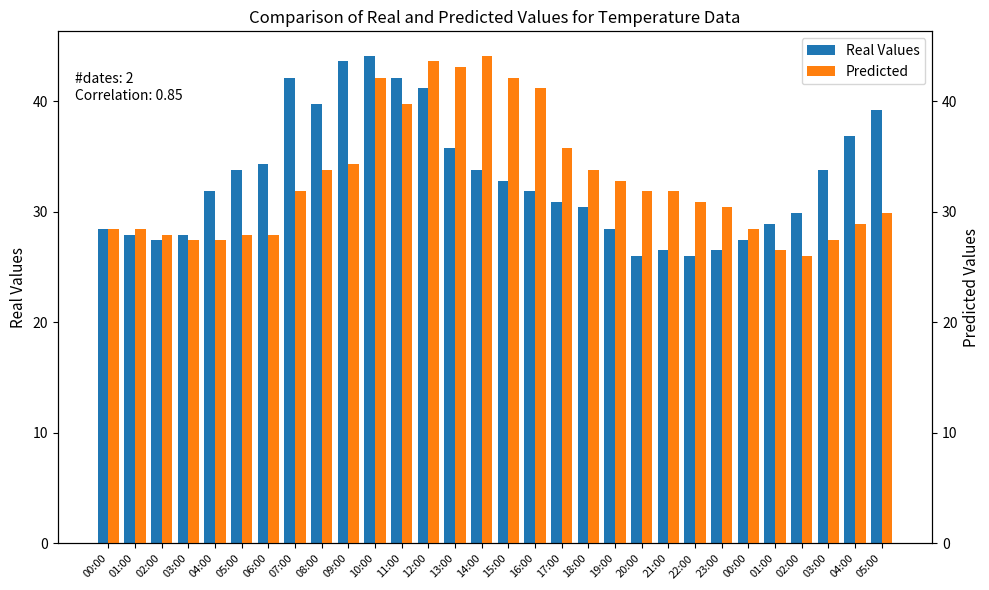

Between 08:00 and 14:00, which series saw the biggest shift?

Predicted